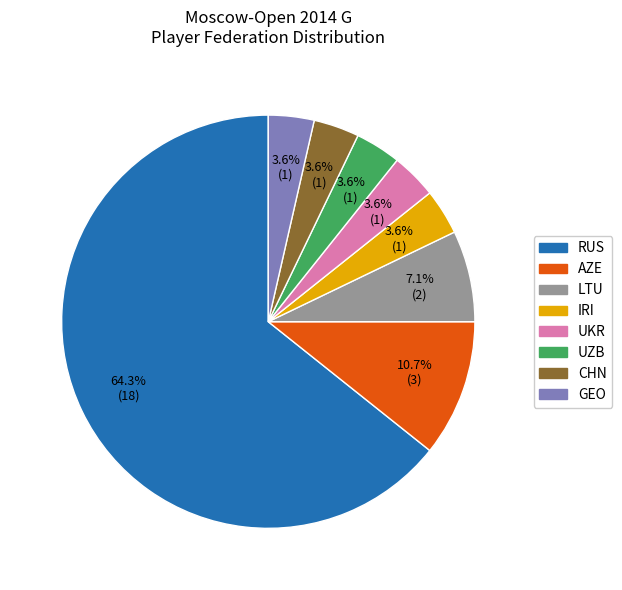

What percentage is NOT represented by UKR?

96.4%